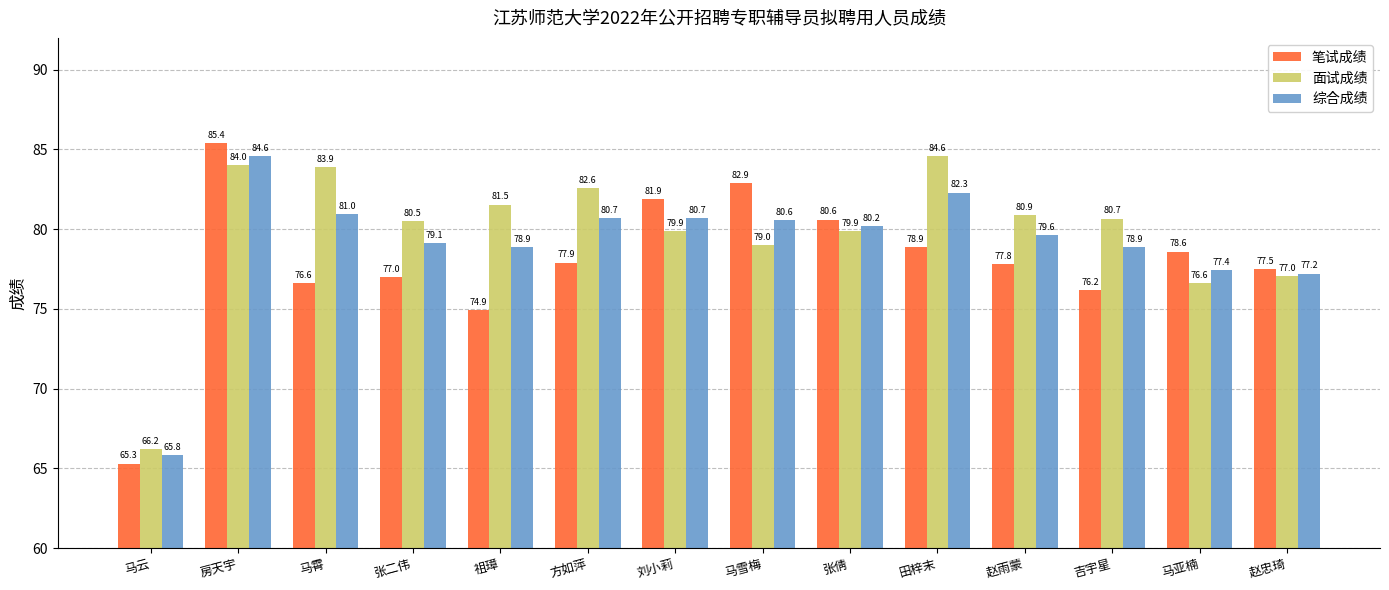

List the series in order of their overall mean, highest first.

面试成绩, 综合成绩, 笔试成绩